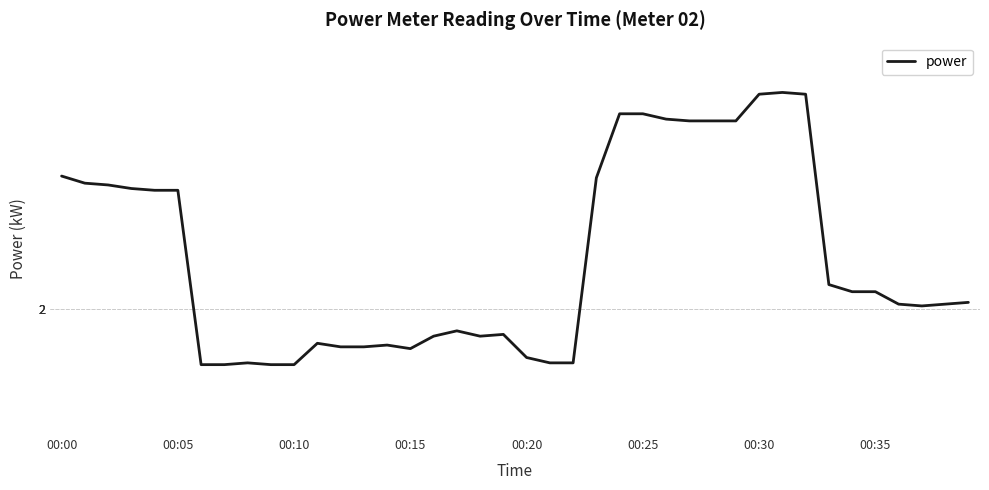

What is the difference between the maximum and minimum values?

1.5